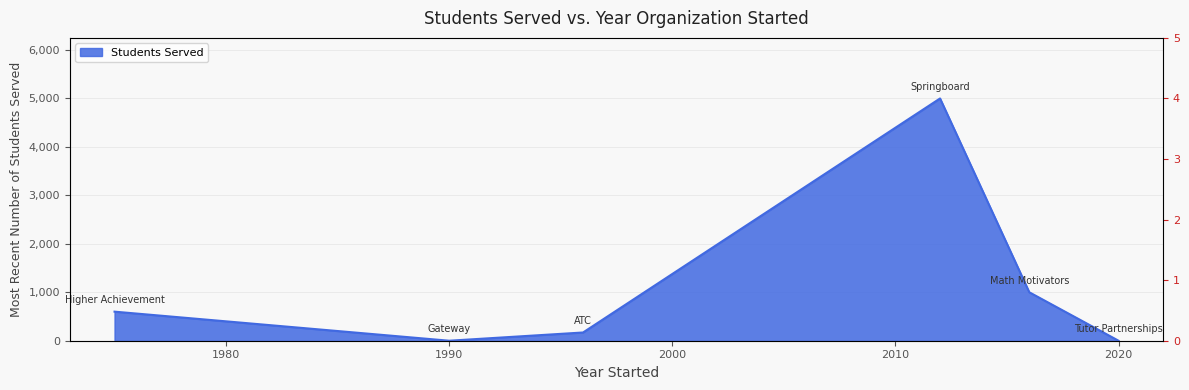

True or false: Students Served has a value of 1948 at 1990.

False